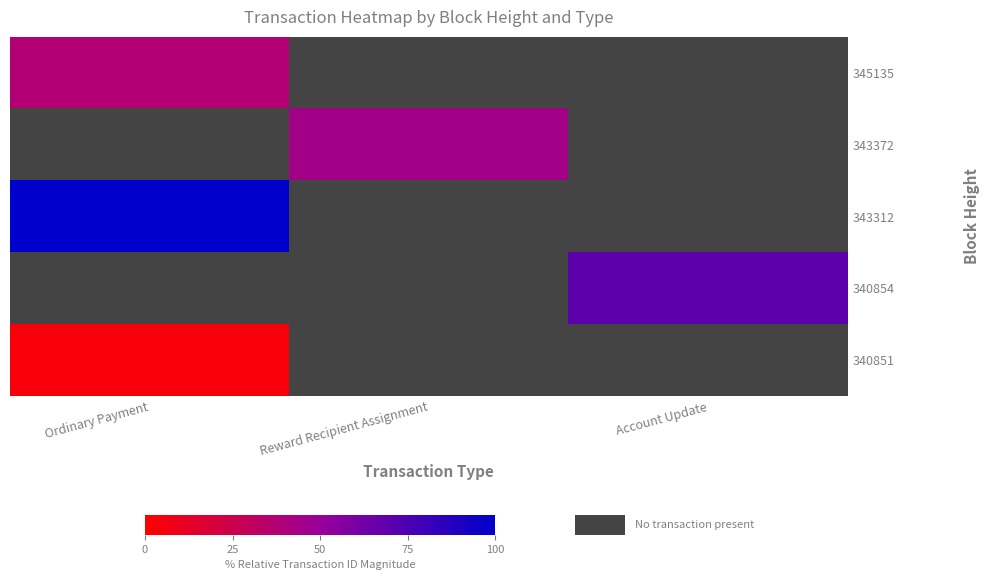

Is the value of 340851 at Reward Recipient Assignment greater than the value of 345135 at Account Update?

No